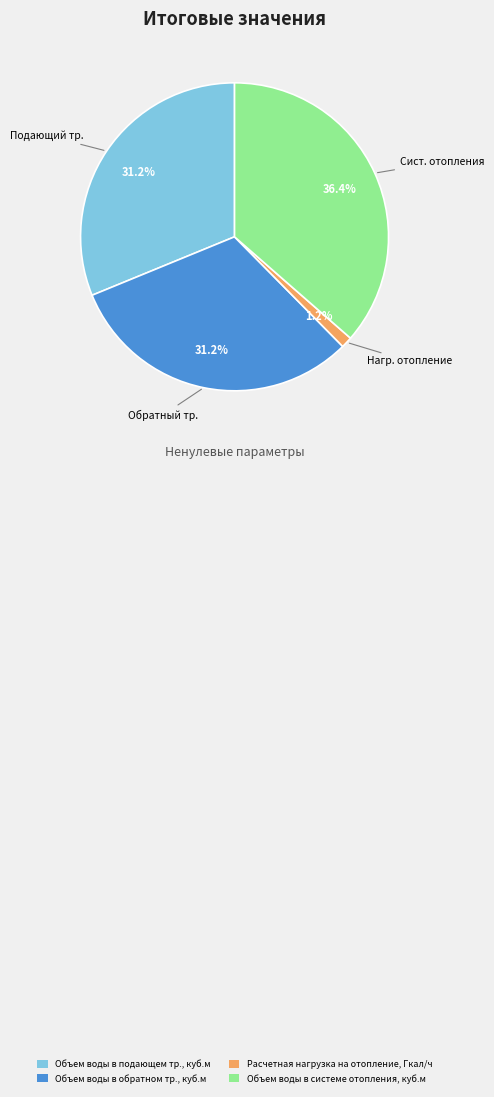

To the nearest percent, what portion does Объем воды в системе отопления, куб.м represent?

36%